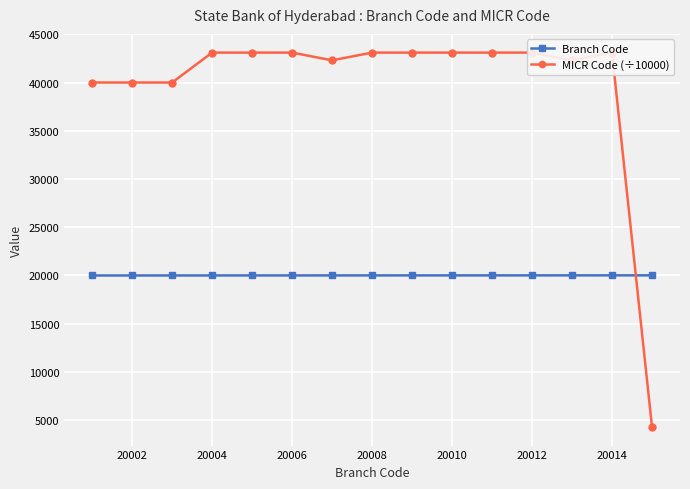

What is the value of the MICR Code (÷10000) point at the 3rd from the left?

40000.4